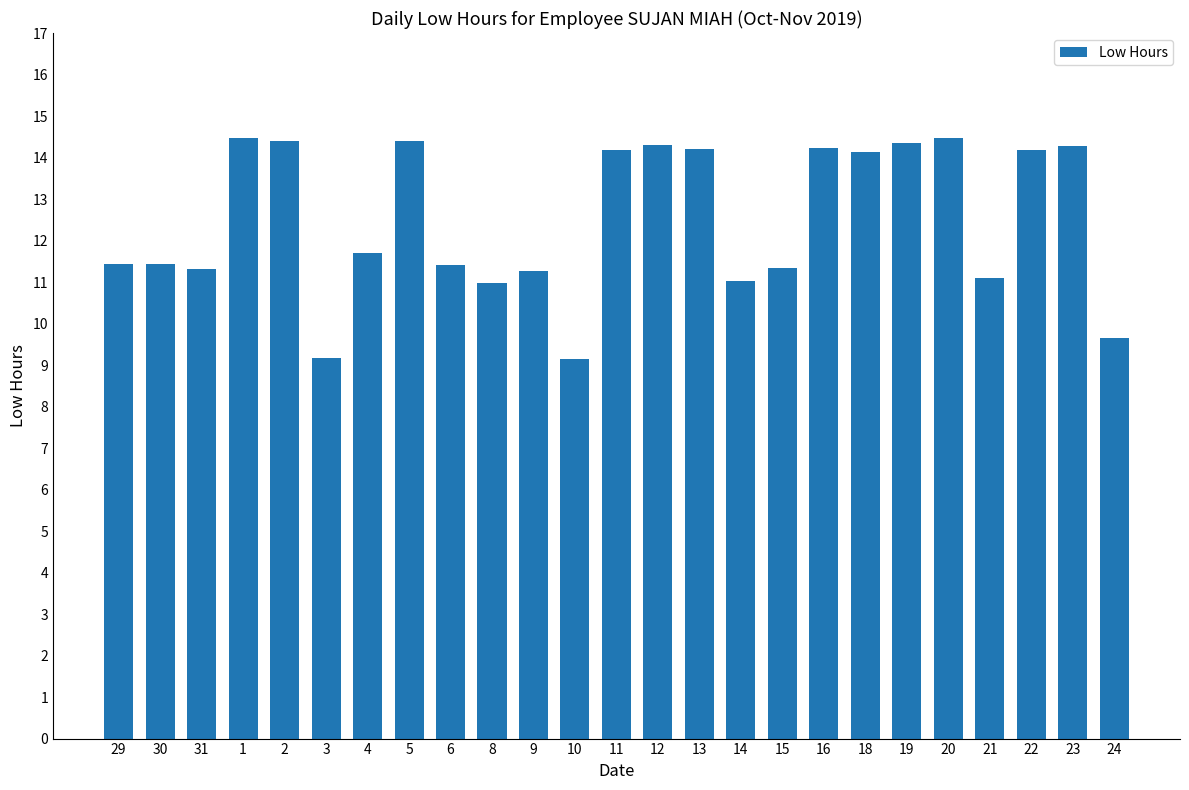

Are the bars grouped side by side (vs. stacked)?

No